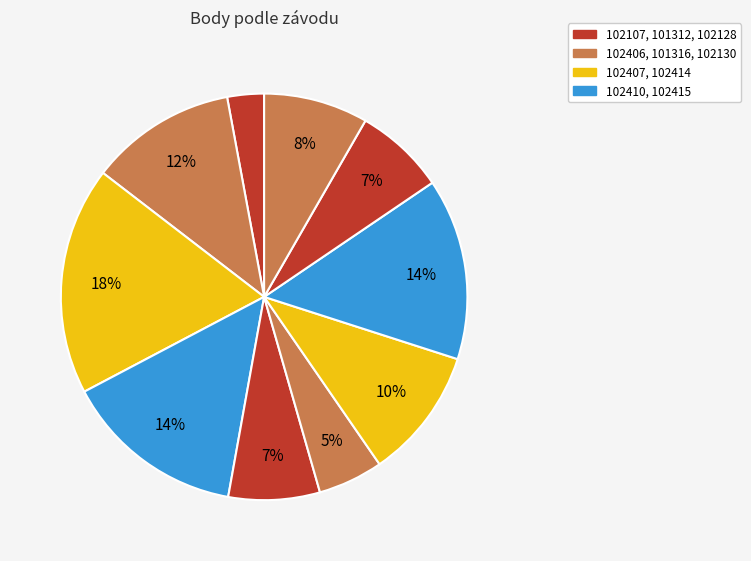

What is the smallest slice in the pie chart?

102107